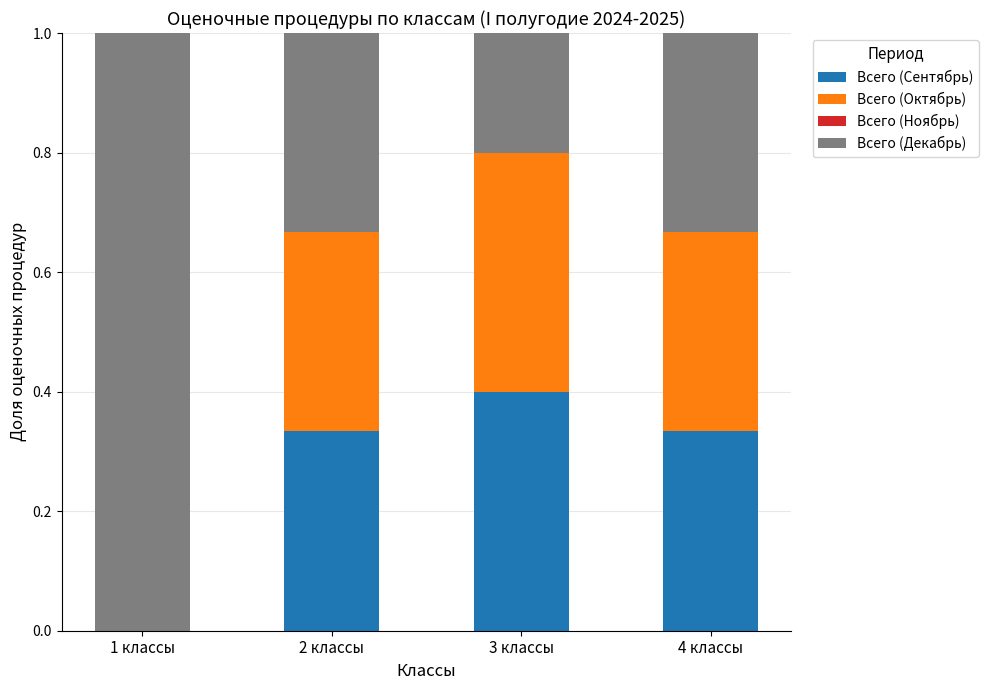

What is the maximum value for Всего (Сентябрь)?

0.4